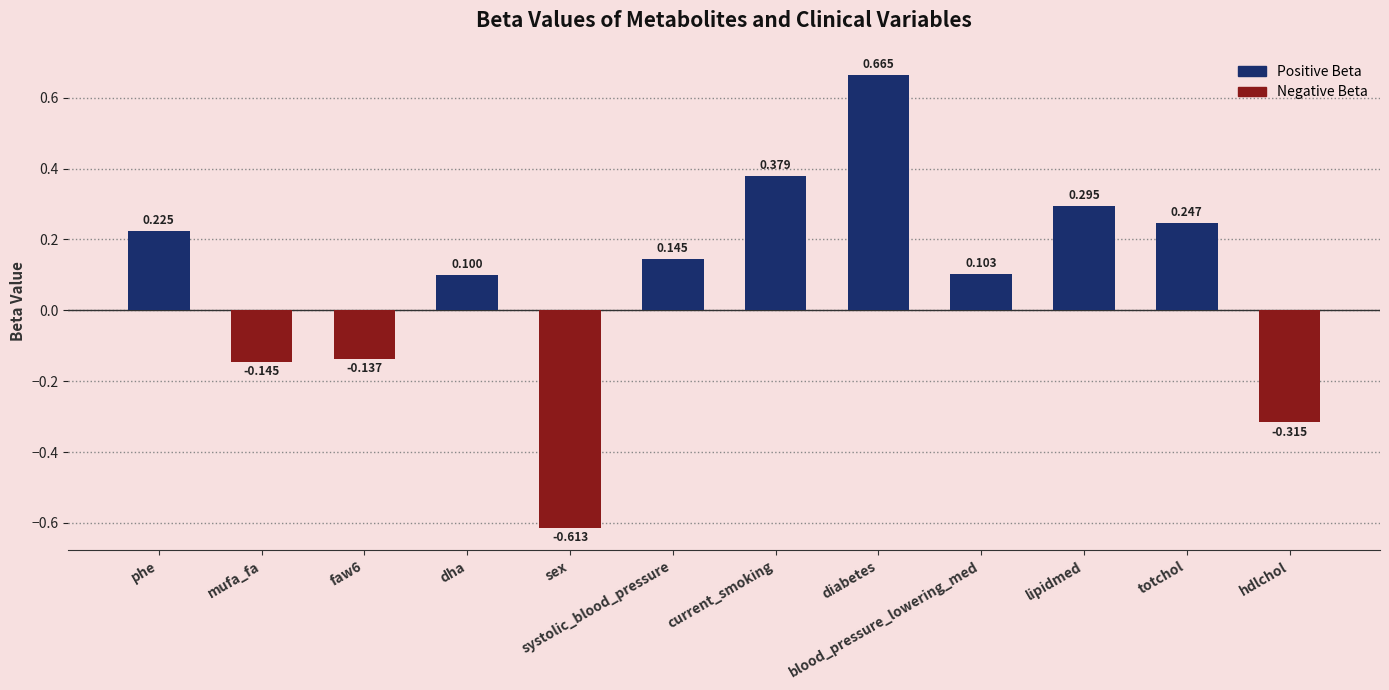

Rank the categories by value from highest to lowest.

diabetes, current_smoking, lipidmed, totchol, phe, systolic_blood_pressure, blood_pressure_lowering_med, dha, faw6, mufa_fa, hdlchol, sex